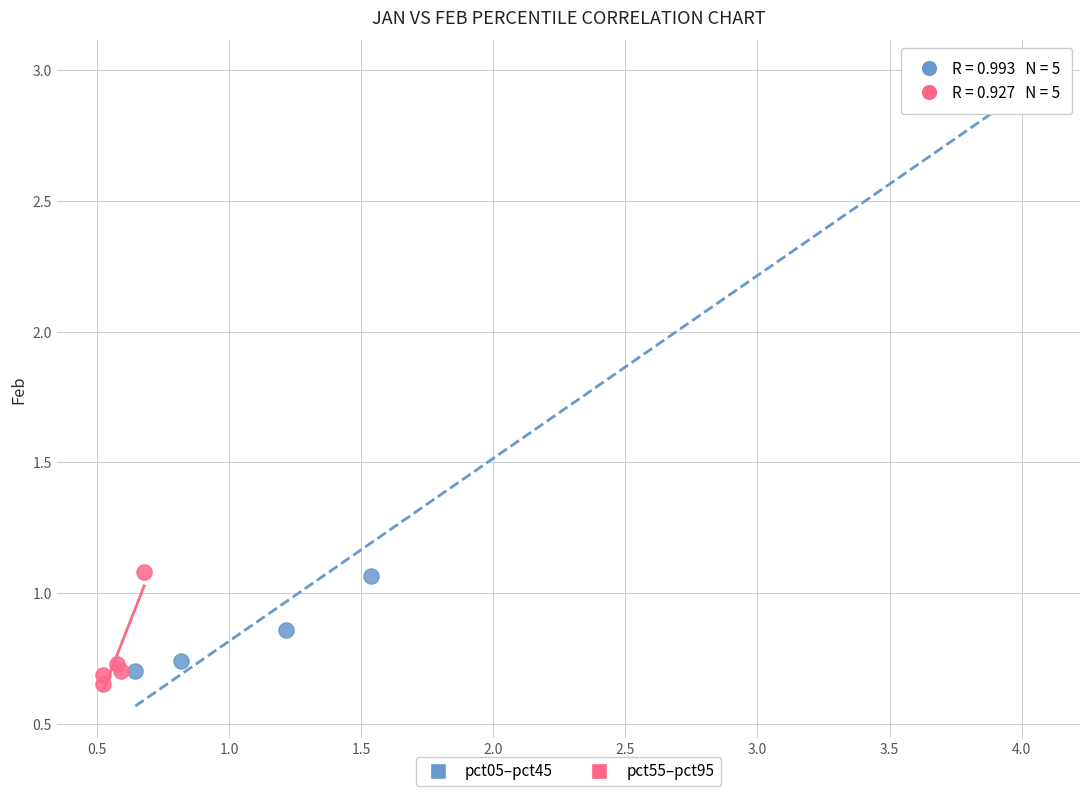

Which series has the largest Y range (max minus min)?

pct05–pct45